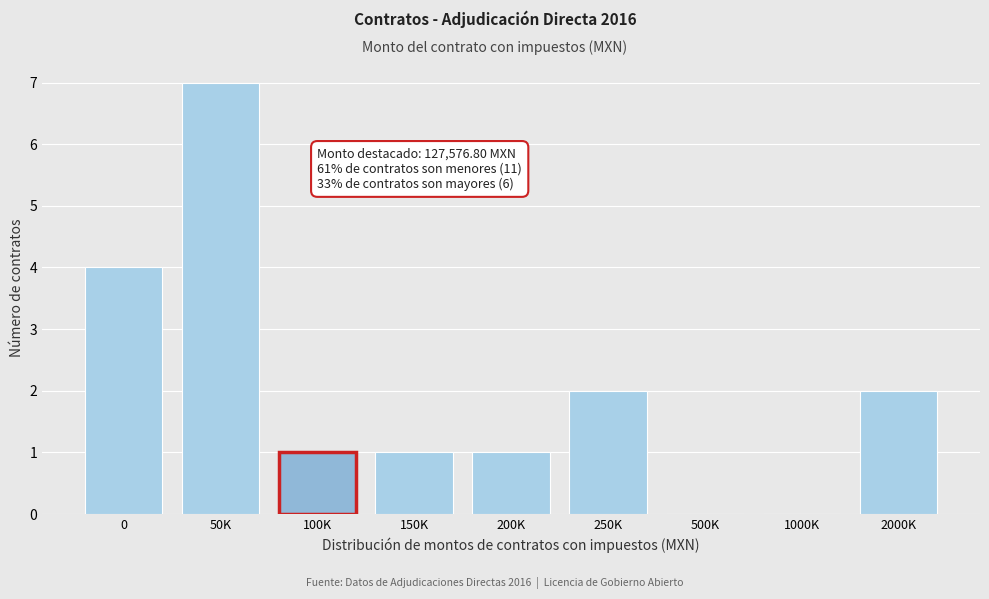

Reading right to left, list all the values displayed in this chart.

2000K=2	1000K=0	500K=0	250K=2	200K=1	150K=1	100K=1	50K=7	0=4